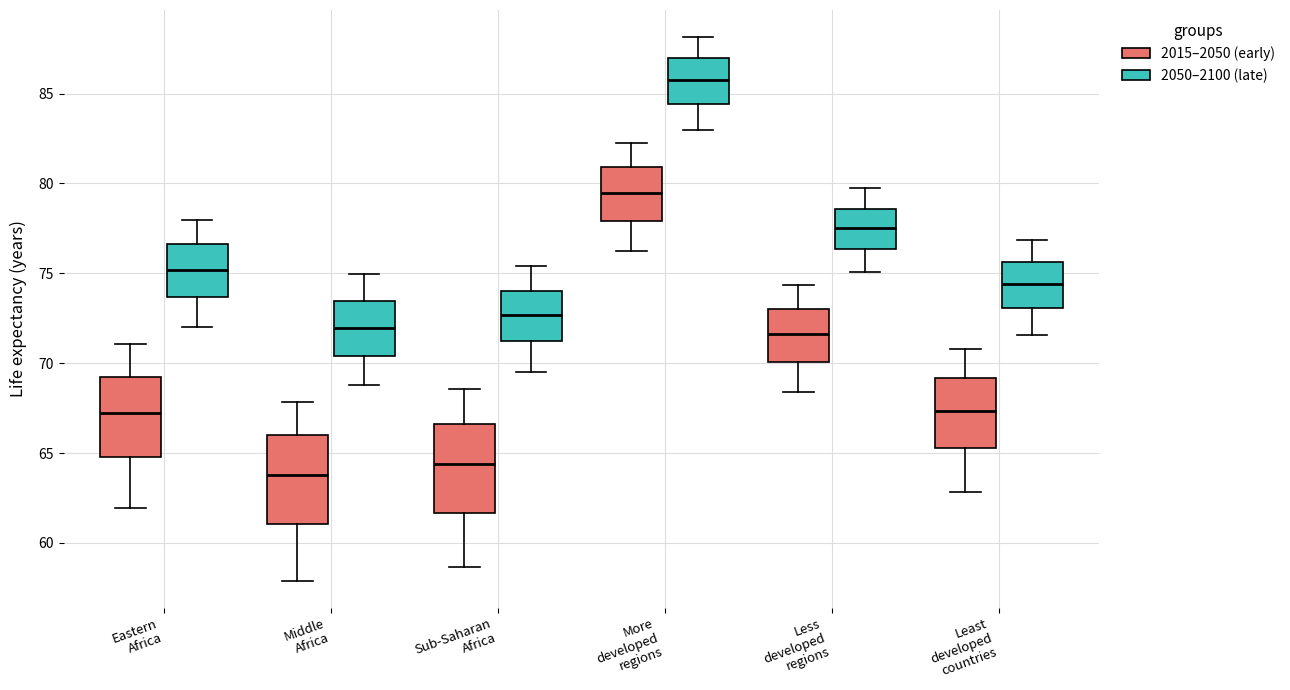

Where is the upper edge of the box for More developed regions (2050–2100 (late)) on the y-axis? The values are not printed on the chart, so give them approximately, as read against the axis.

87.0